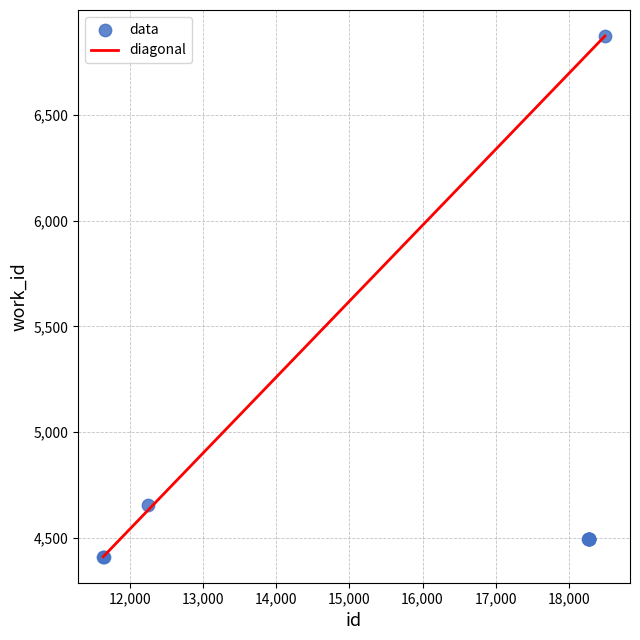

What Y value in the scatter plot is closest to 5641?

4657